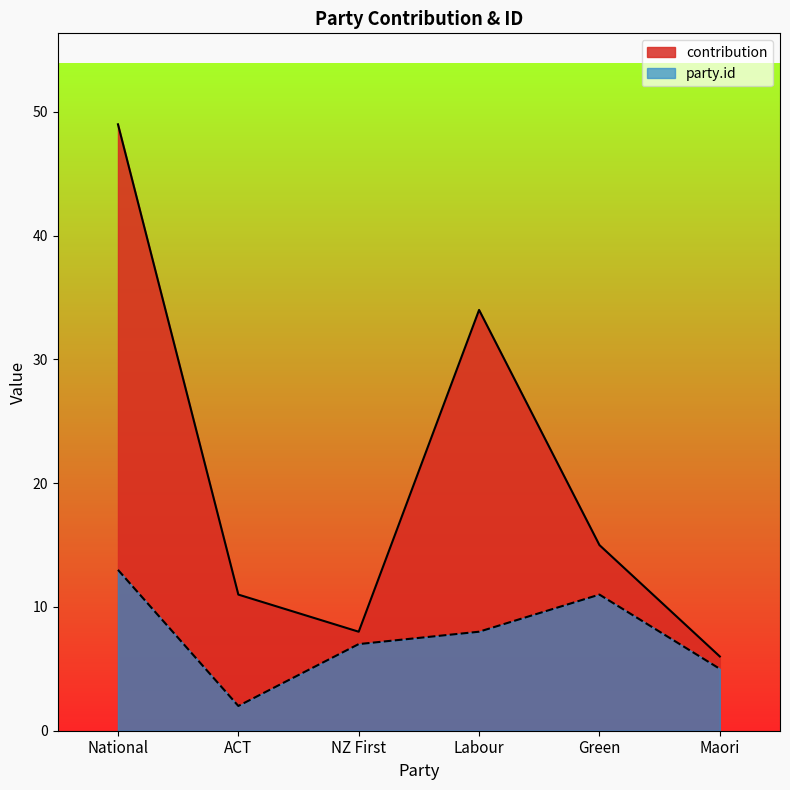

The contribution series shows 12 at NZ First. True or false?

False